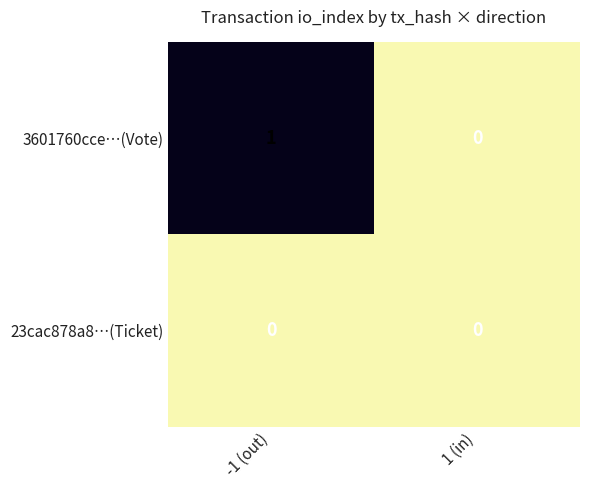

Which series has the largest range (max minus min)?

3601760cce…(Vote)